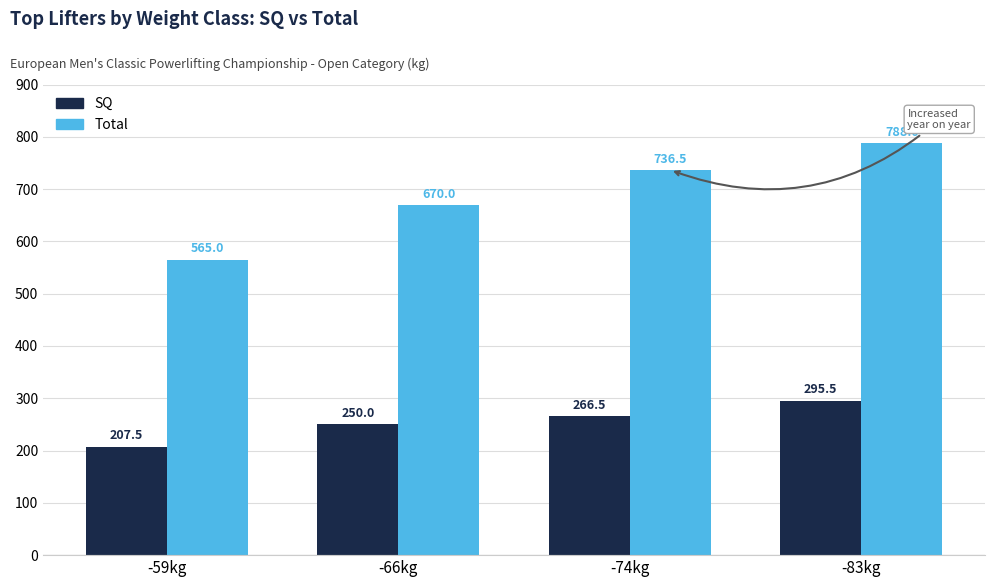

What is the label of the 3rd bar from the right?

-66kg